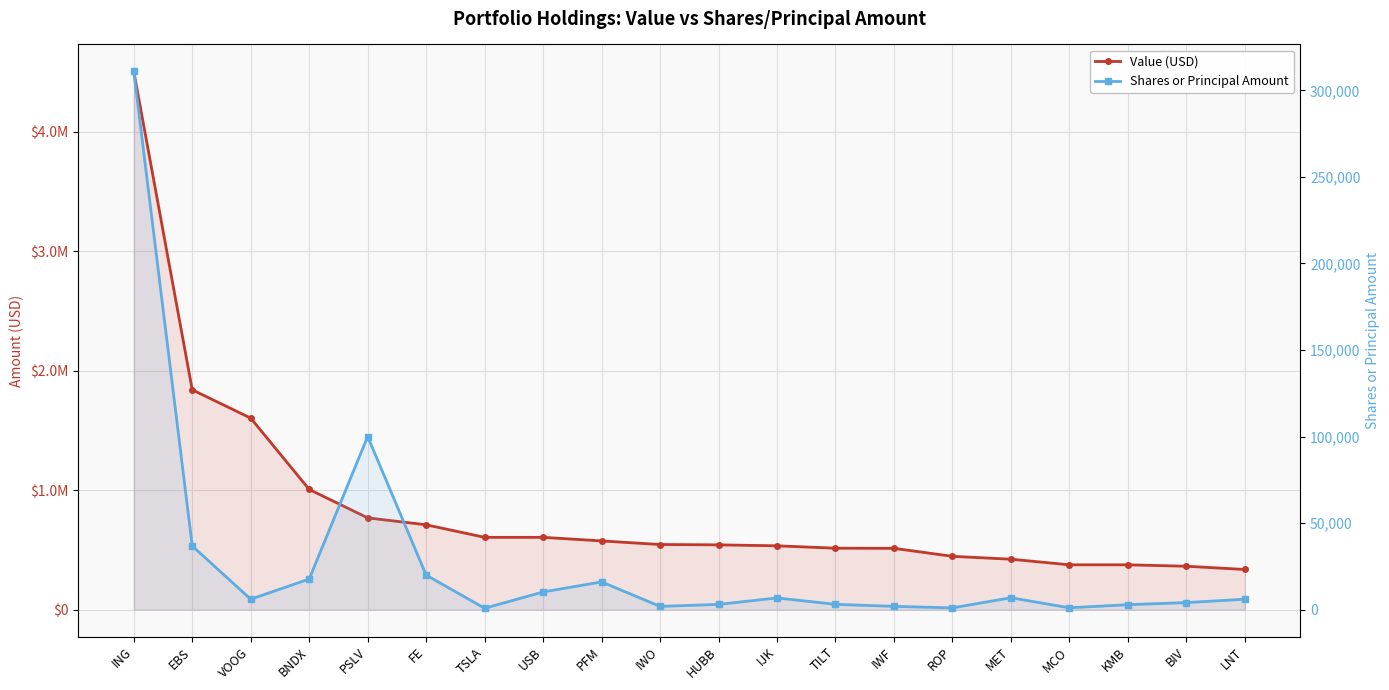

Between IJK and PSLV, which is larger?

PSLV